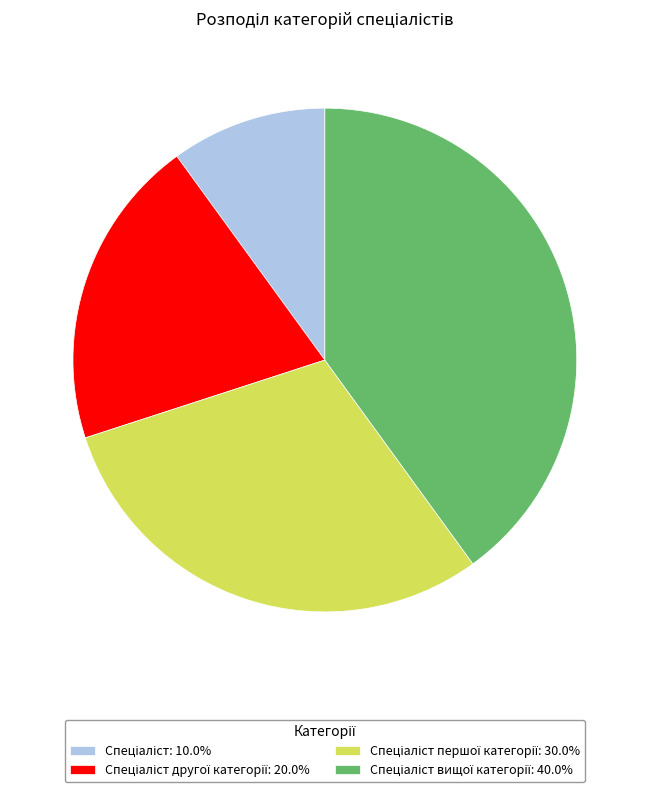

Is there any slice that represents more than half of the pie?

No